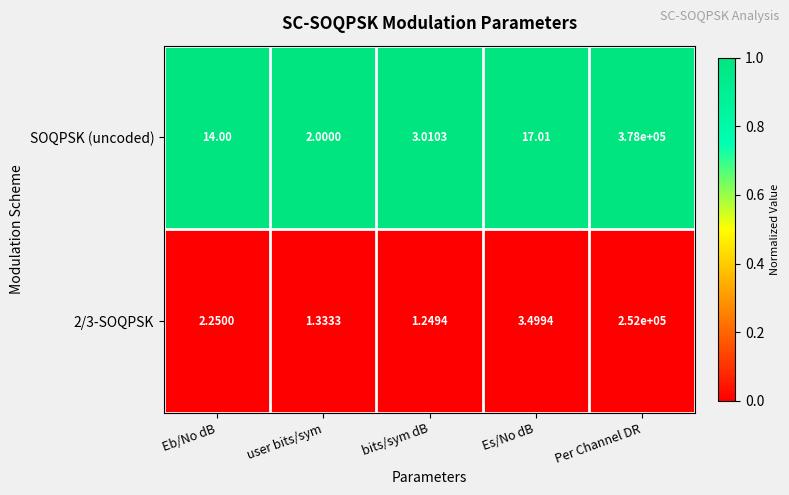

What is the total value across all series at Es/No dB?

20.5